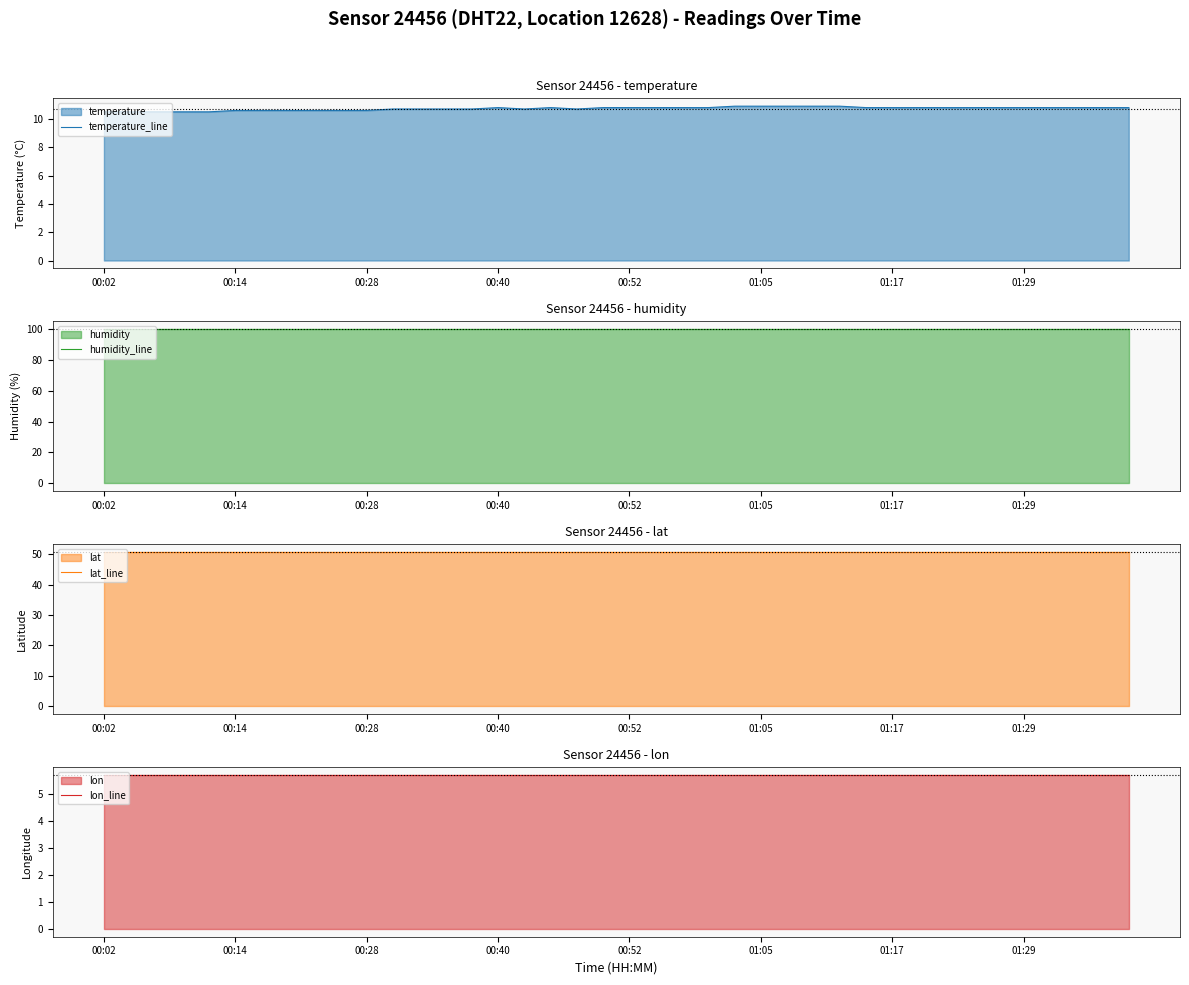

At 00:02, list the series in order from largest to smallest.

humidity_line, lat_line, temperature_line, lon_line